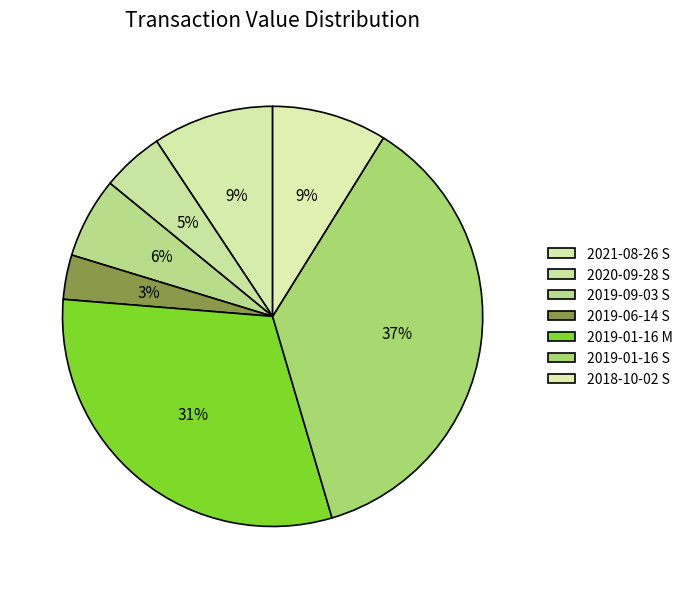

How many segments does this pie chart have?

7